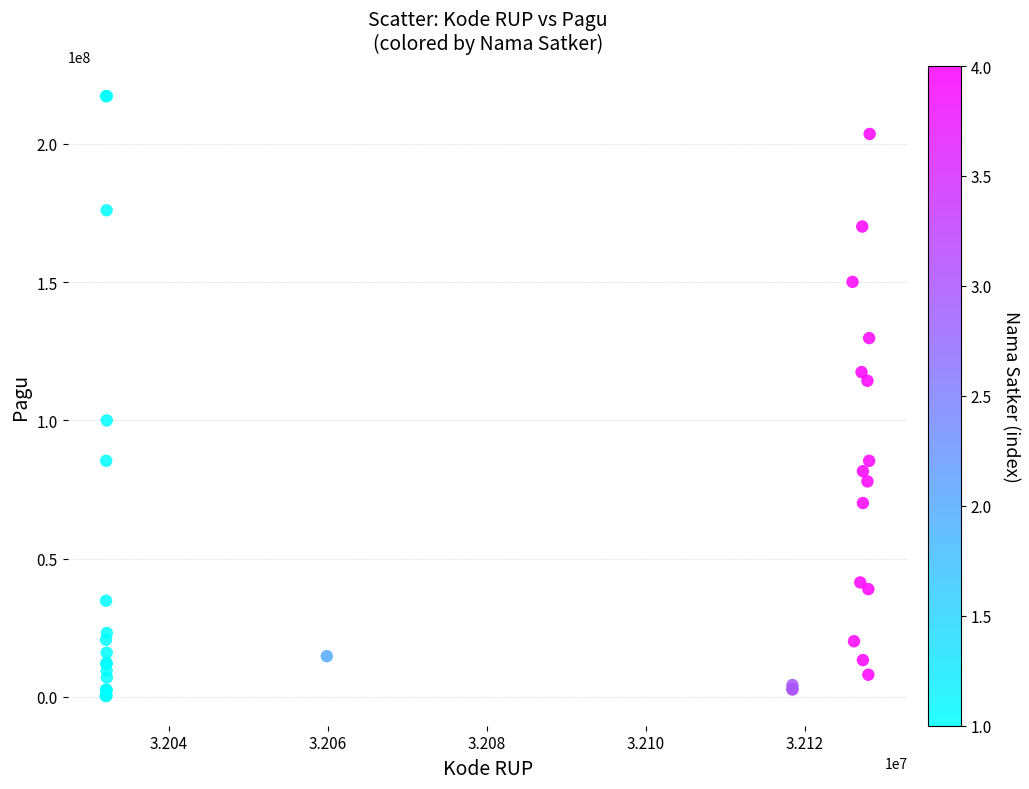

What Y value in the scatter plot is closest to 108830000?

114296000